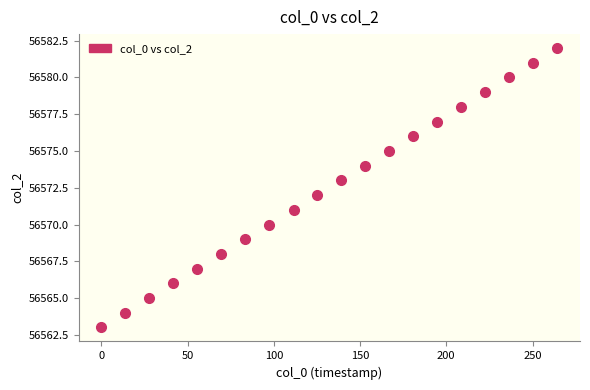

What is the range of Y values (max minus min)?

19